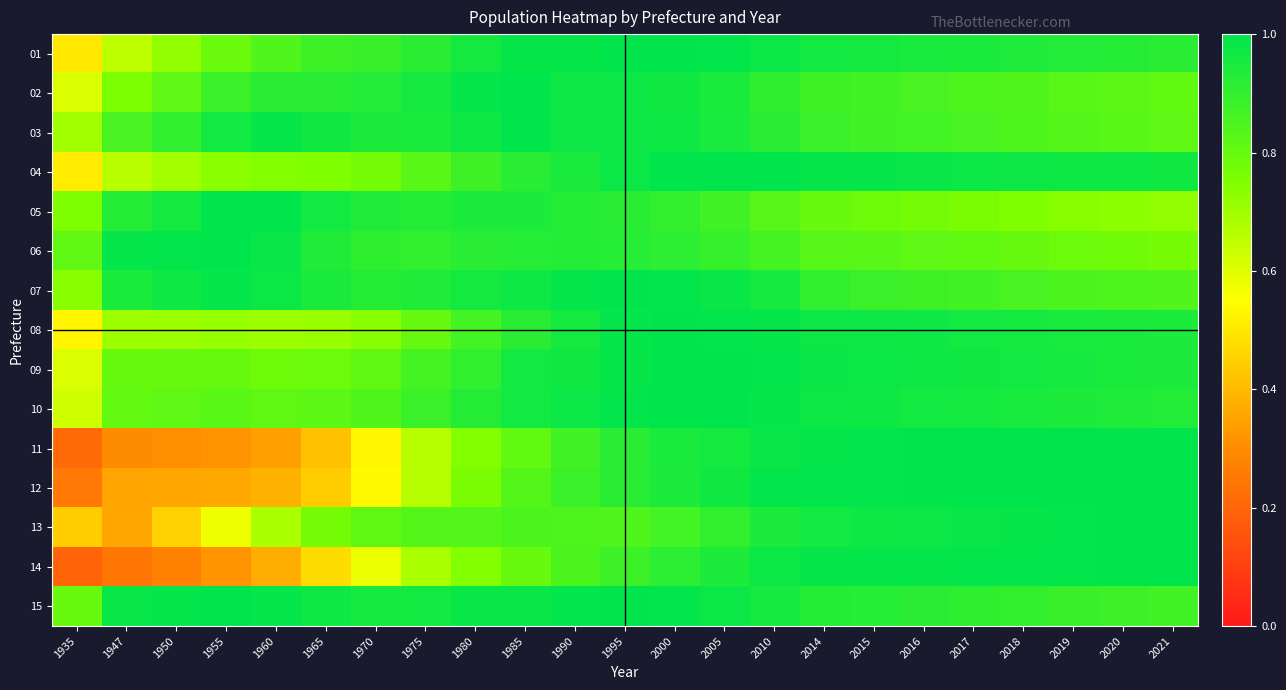

Between 1947 and 1950, which series saw the biggest shift?

13